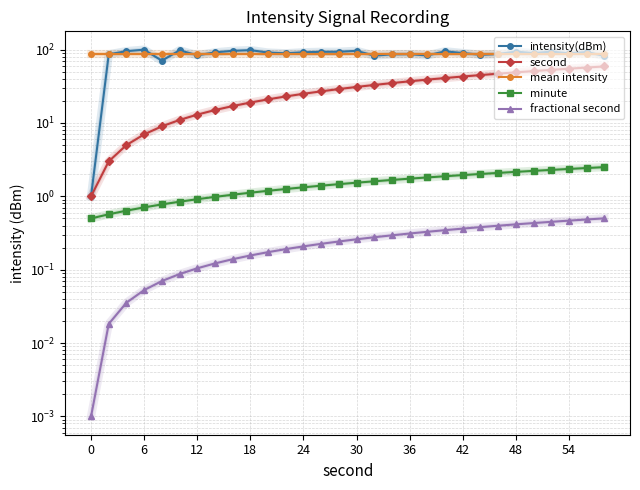

What are all the series names shown in the legend?

intensity(dBm), second, mean intensity, minute, fractional second